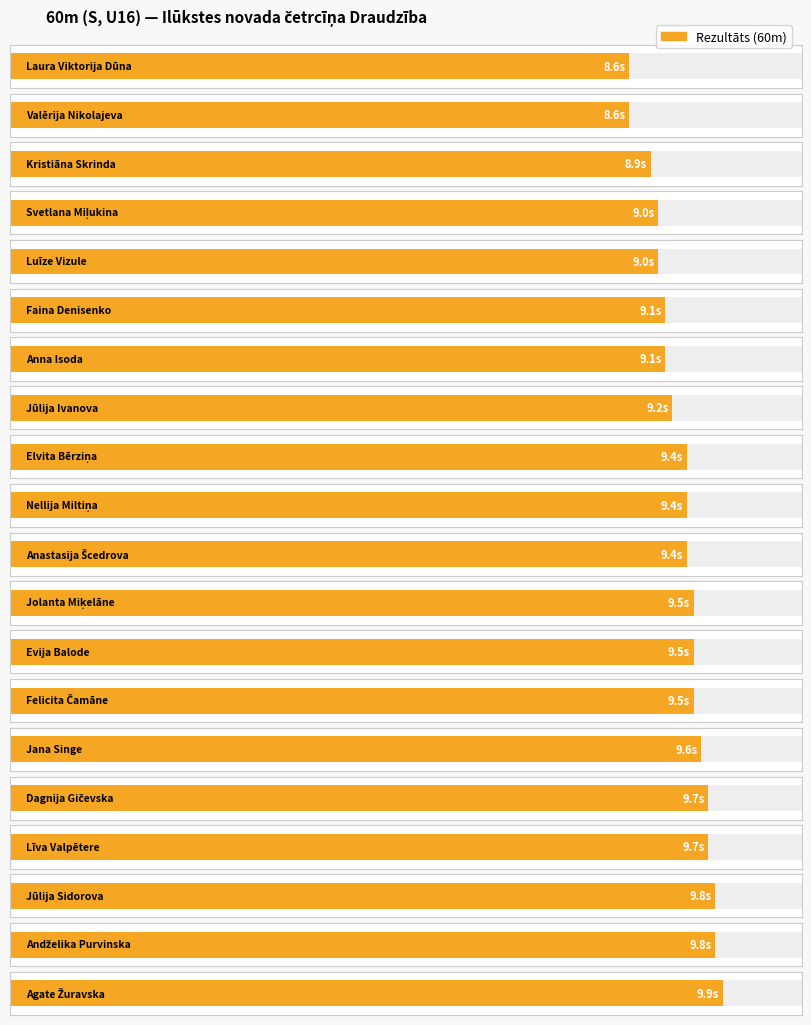

What is the change in value from Laura Viktorija Dūna to Anastasija Šcedrova?

+0.8